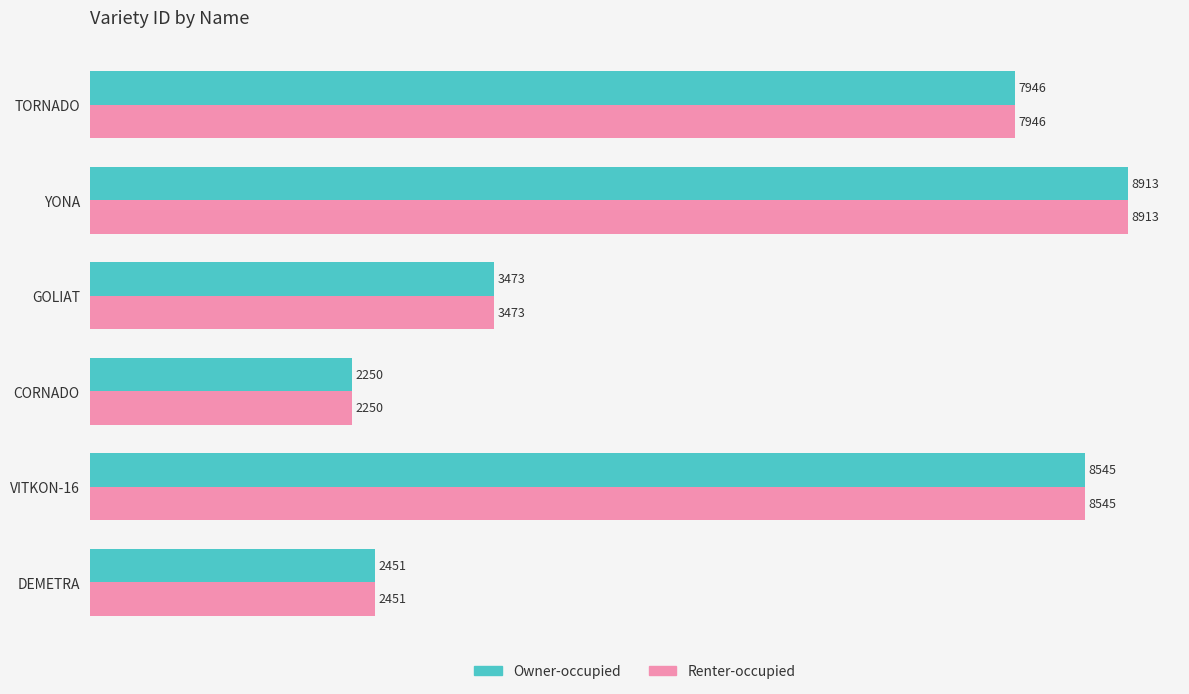

At which label is Owner-occupied closest to 5581?

GOLIAT